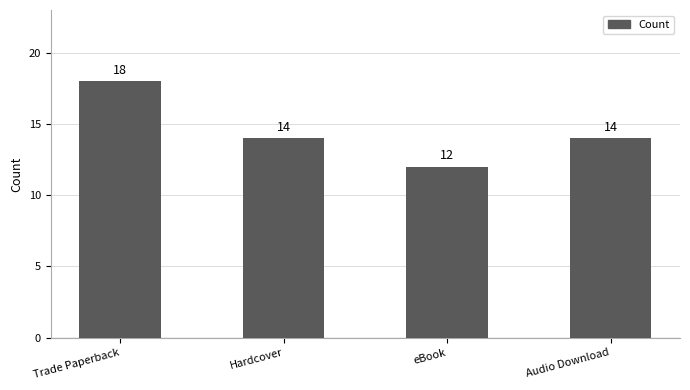

What is the approximate value at Audio Download?

14